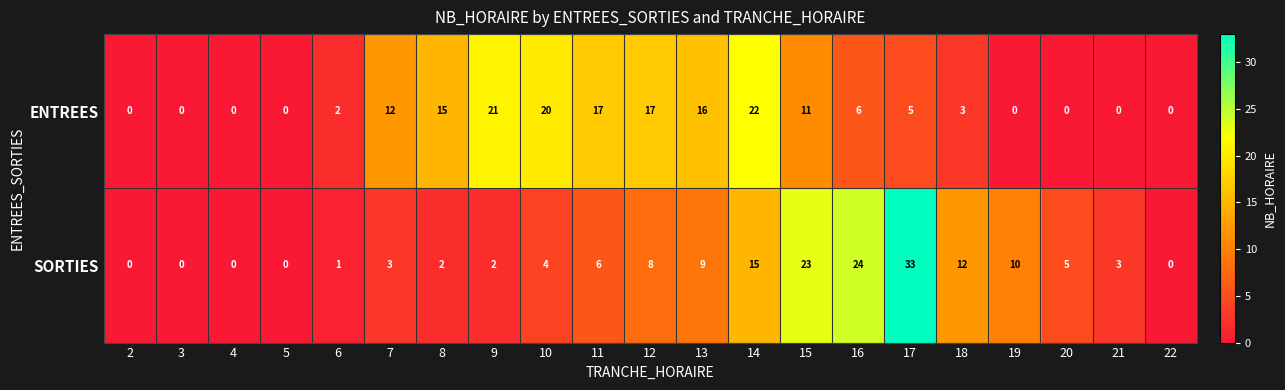

Which series changed the most between 3 and 19?

SORTIES